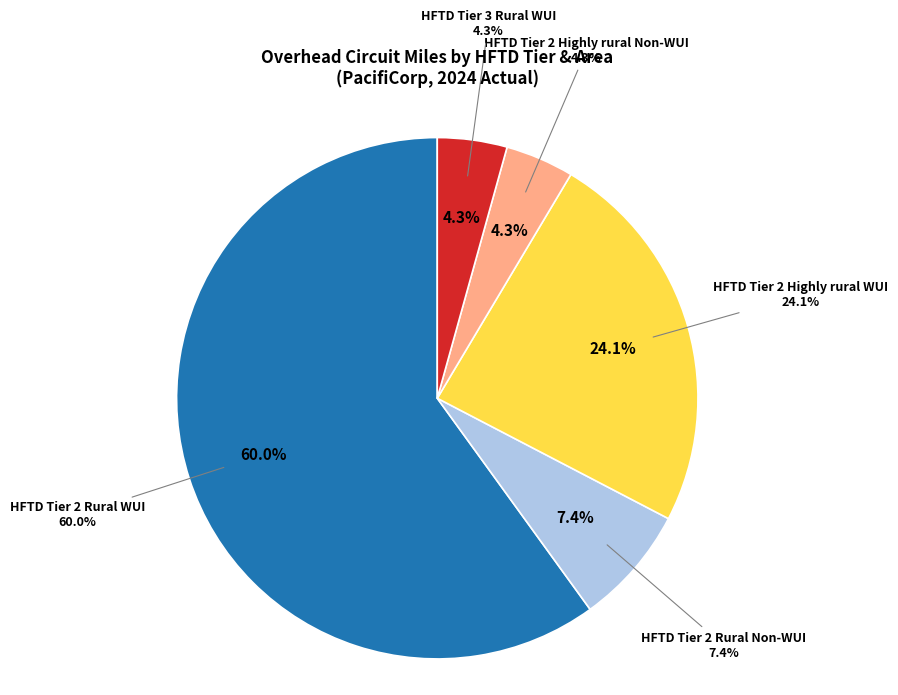

How many slices are in this pie chart?

5